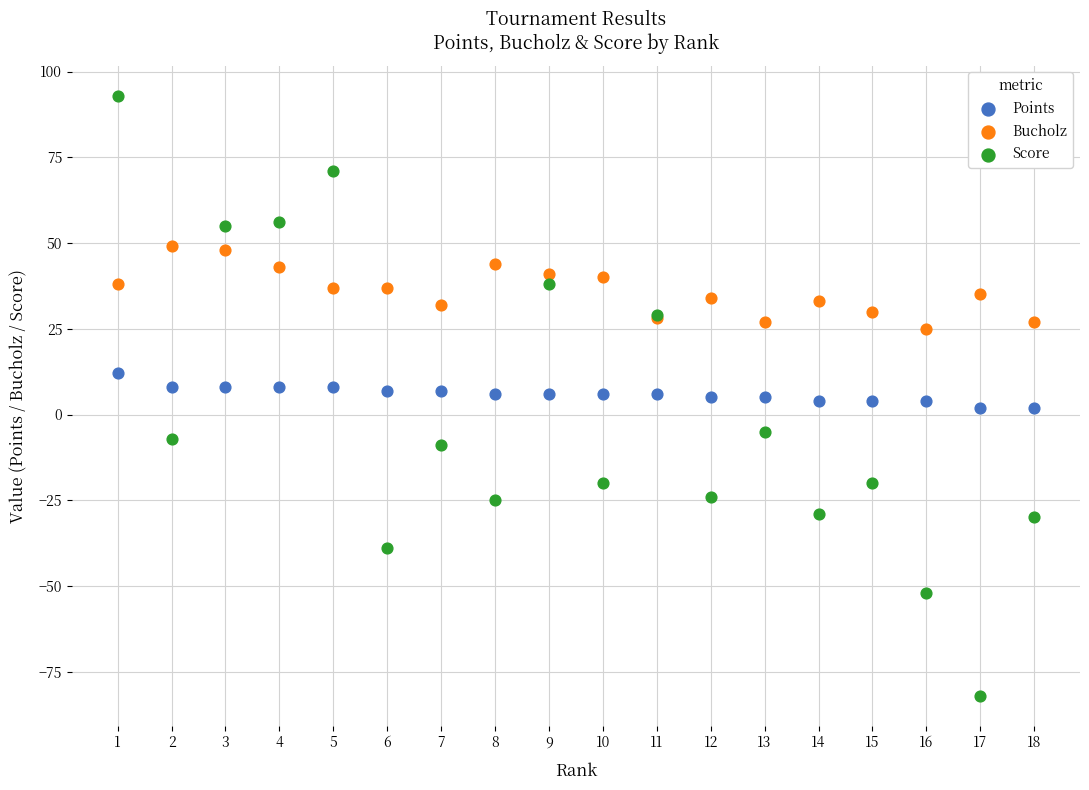

Which series has the widest spread of Y values?

Score